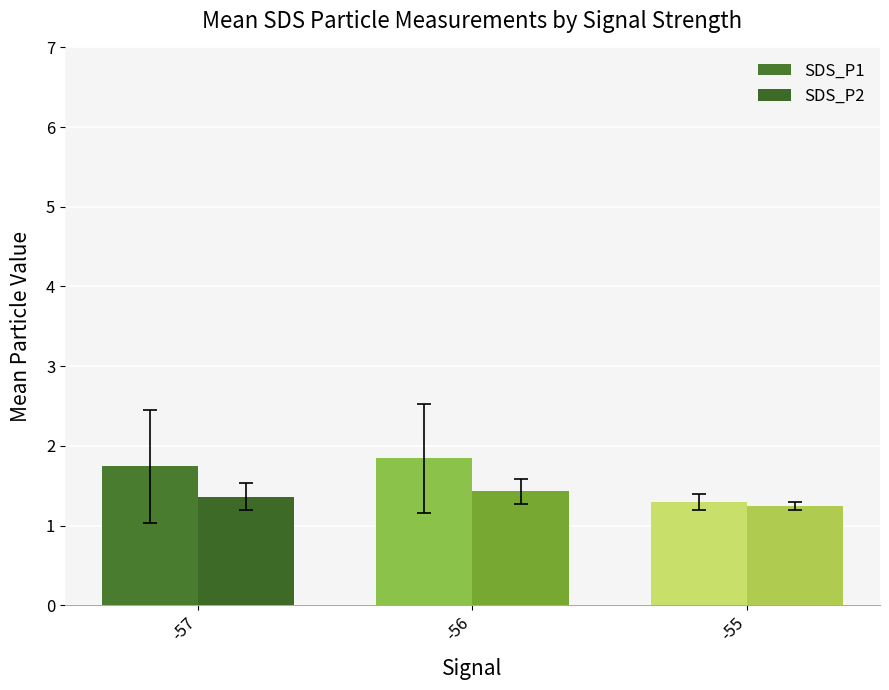

What are all the series names shown in the legend?

SDS_P1, SDS_P2